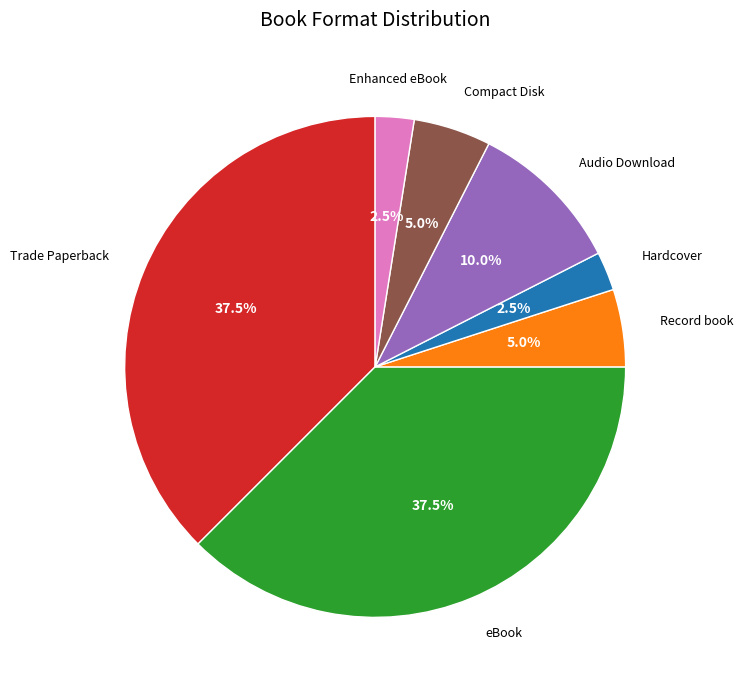

Does Record book represent more than half of the total?

No